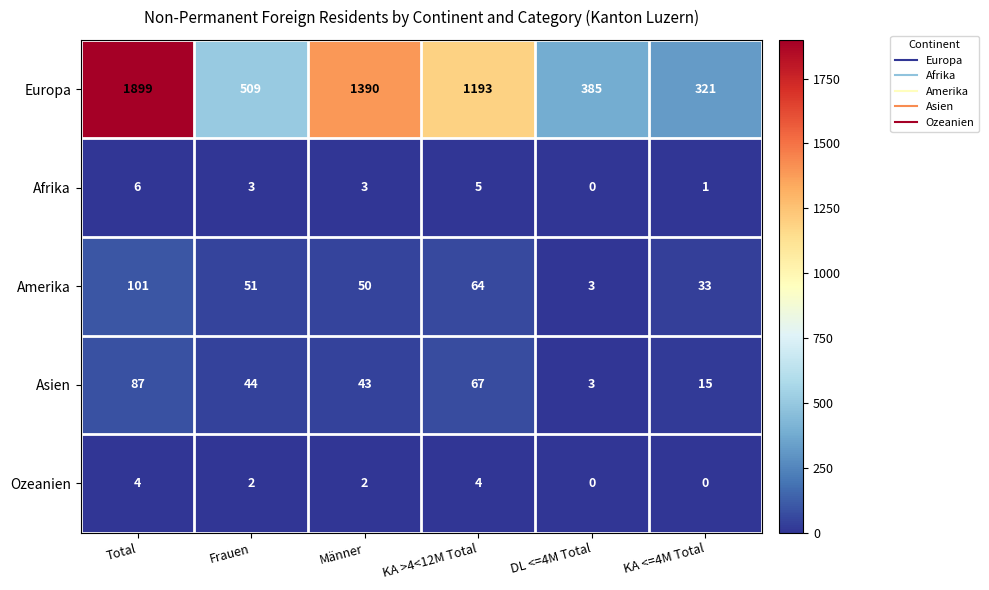

Read the Afrika value at Männer.

3